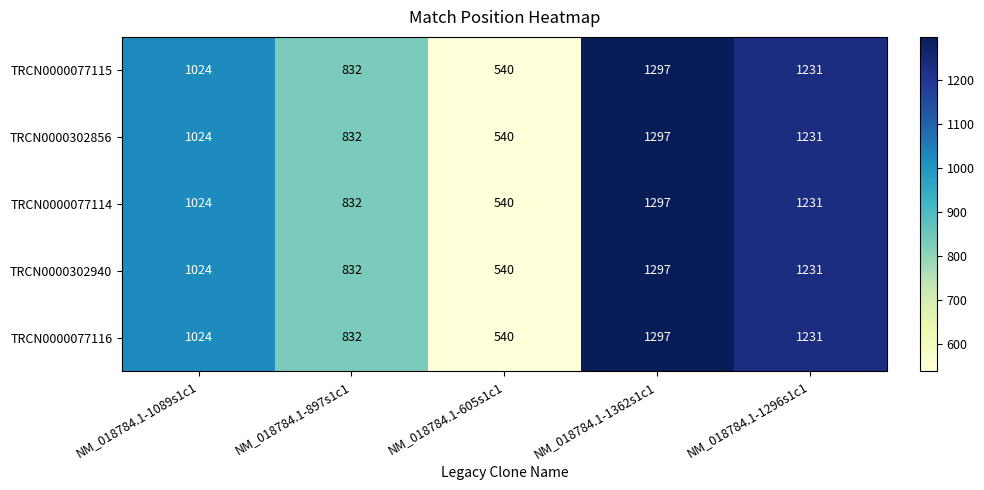

What is the maximum value shown in the chart?

1297